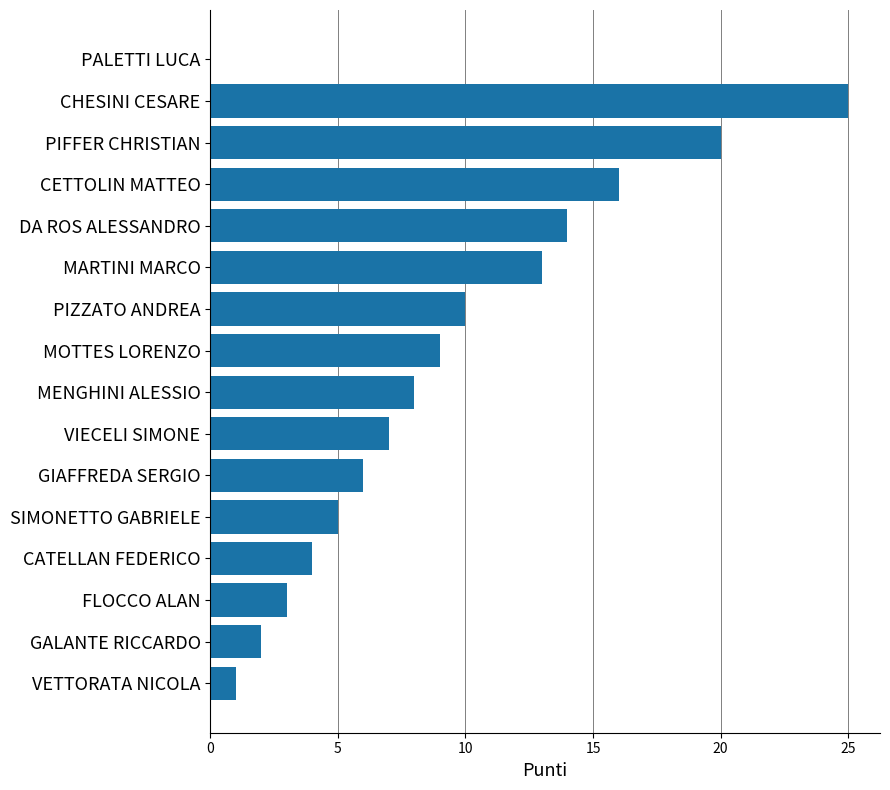

The value at PALETTI LUCA is -16. True or false?

False